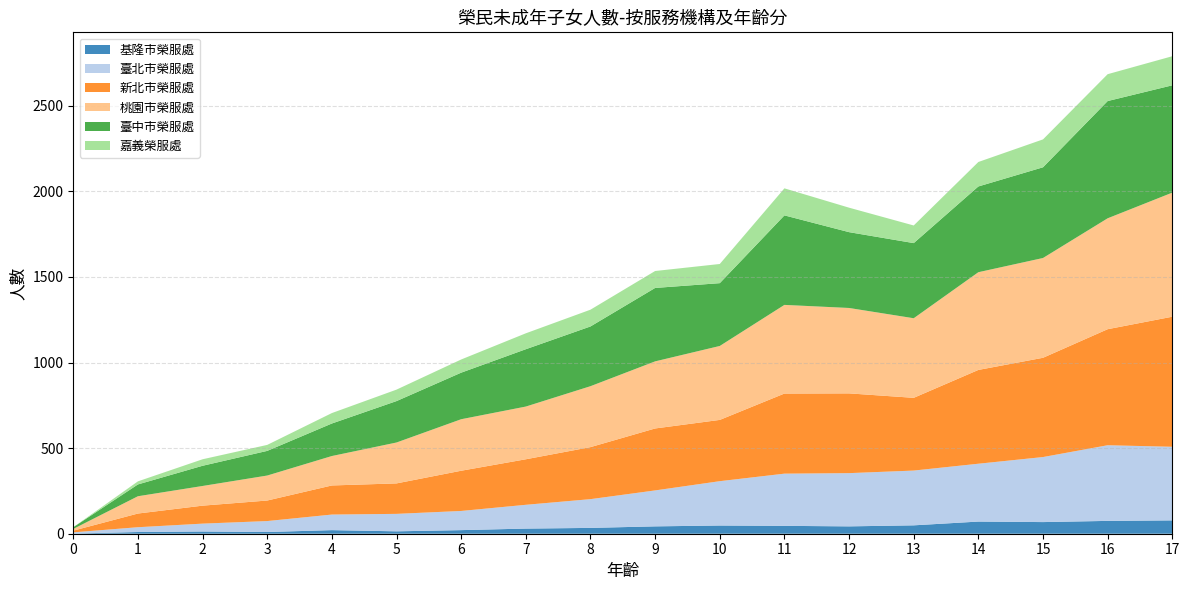

Reading left to right, transcribe all the data shown in this chart.

基隆市榮服處: 0=1	1=10	2=13	3=10	4=21	5=14	6=21	7=30	8=34	9=43	10=48	11=46	12=43	13=49	14=71	15=68	16=75	17=78
臺北市榮服處: 0=7	1=28	2=46	3=64	4=91	5=102	6=112	7=139	8=168	9=210	10=259	11=305	12=311	13=320	14=338	15=380	16=442	17=430
新北市榮服處: 0=10	1=80	2=105	3=120	4=170	5=178	6=235	7=266	8=304	9=362	10=358	11=468	12=466	13=425	14=548	15=580	16=678	17=760
桃園市榮服處: 0=10	1=101	2=115	3=146	4=172	5=239	6=301	7=308	8=356	9=392	10=432	11=518	12=499	13=465	14=571	15=583	16=648	17=725
臺中市榮服處: 0=10	1=69	2=118	3=144	4=190	5=242	6=272	7=335	8=349	9=429	10=367	11=523	12=443	13=439	14=501	15=530	16=685	17=627
嘉義榮服處: 0=0	1=18	2=38	3=35	4=61	5=67	6=77	7=93	8=98	9=99	10=112	11=158	12=143	13=103	14=143	15=163	16=157	17=170